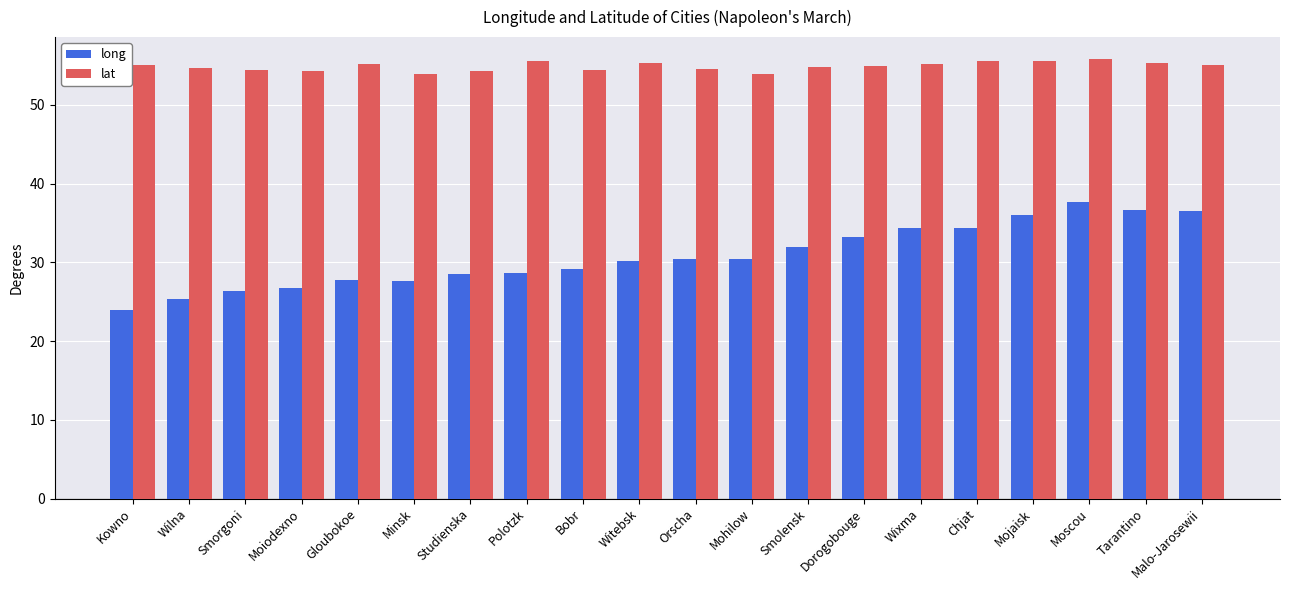

What is the minimum value for lat?

53.9